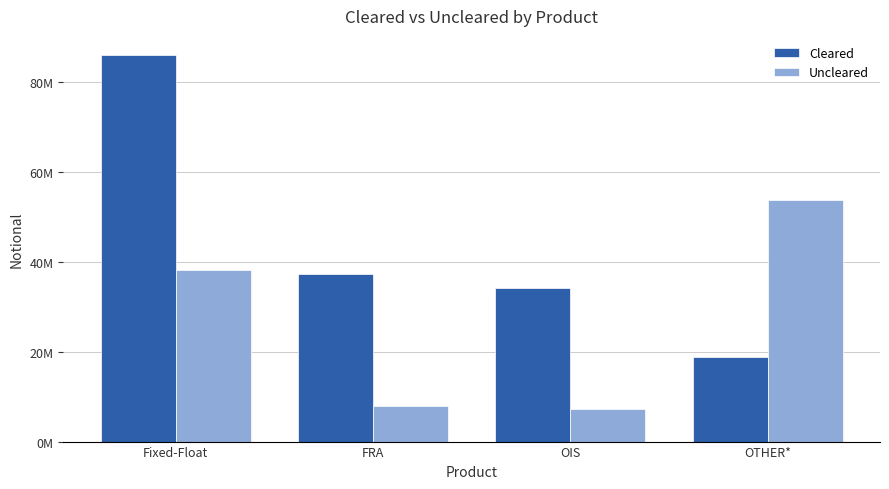

Are the bars grouped side by side (vs. stacked)?

Yes